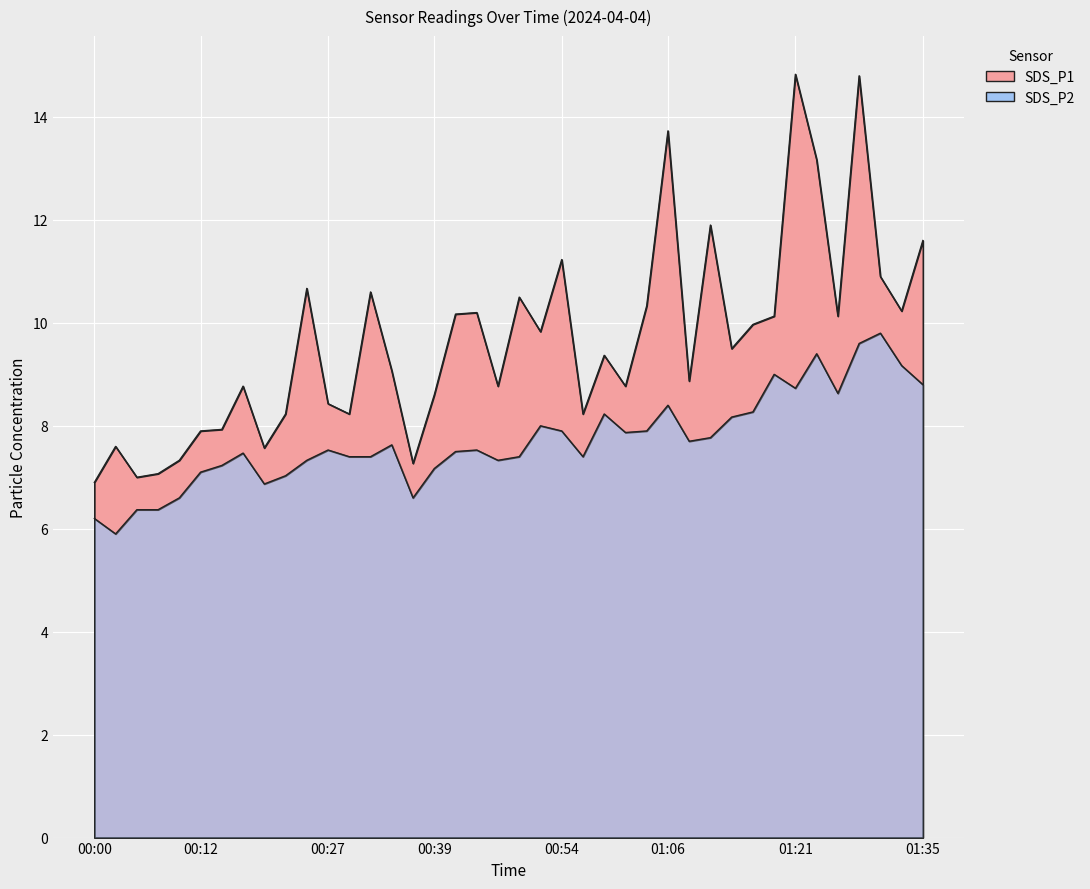

Count the number of categories in the chart.

40